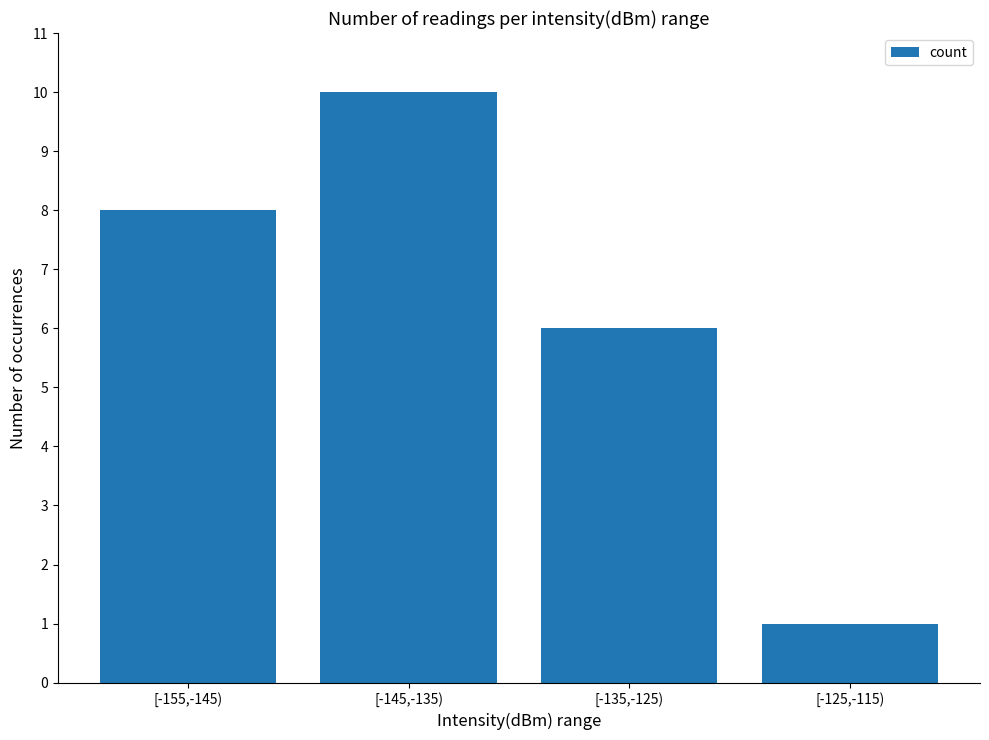

Rank the categories by value from lowest to highest.

[-125,-115), [-135,-125), [-155,-145), [-145,-135)